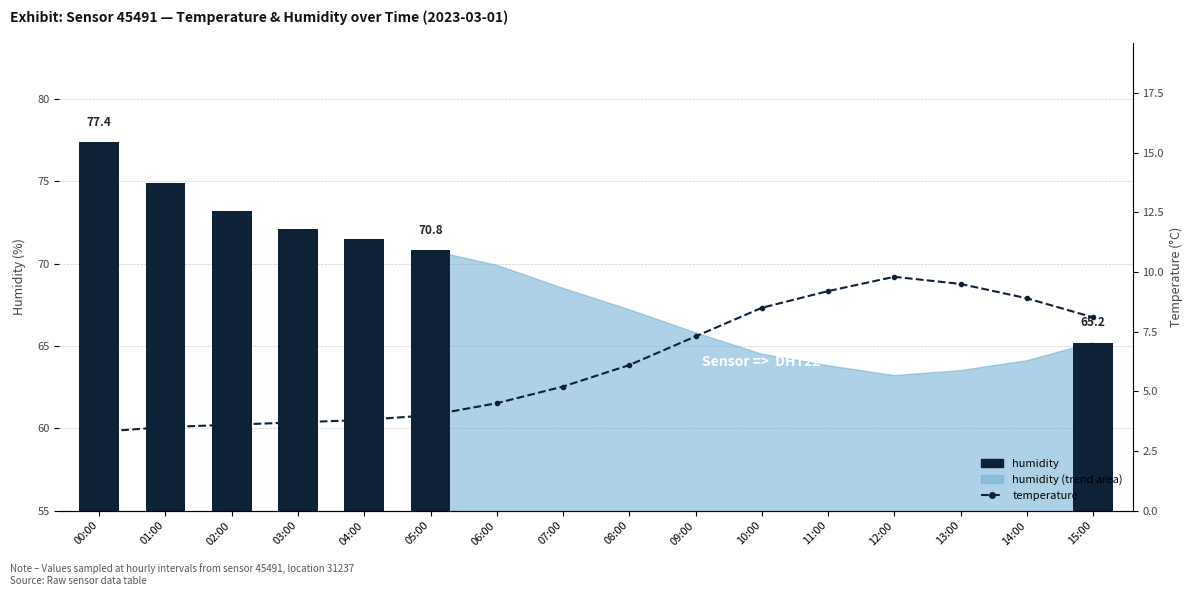

Reading left to right, what are all the values shown in this chart?

00:00=3.3	01:00=3.5	02:00=3.6	03:00=3.7	04:00=3.8	05:00=4.0	06:00=4.5	07:00=5.2	08:00=6.1	09:00=7.3	10:00=8.5	11:00=9.2	12:00=9.8	13:00=9.5	14:00=8.9	15:00=8.1